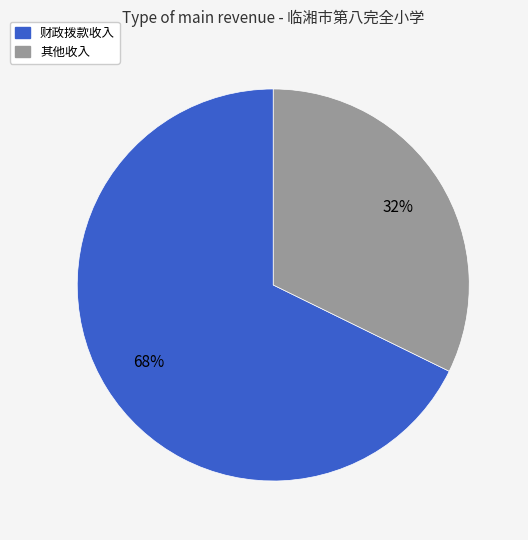

Is there any slice that represents more than half of the pie?

Yes